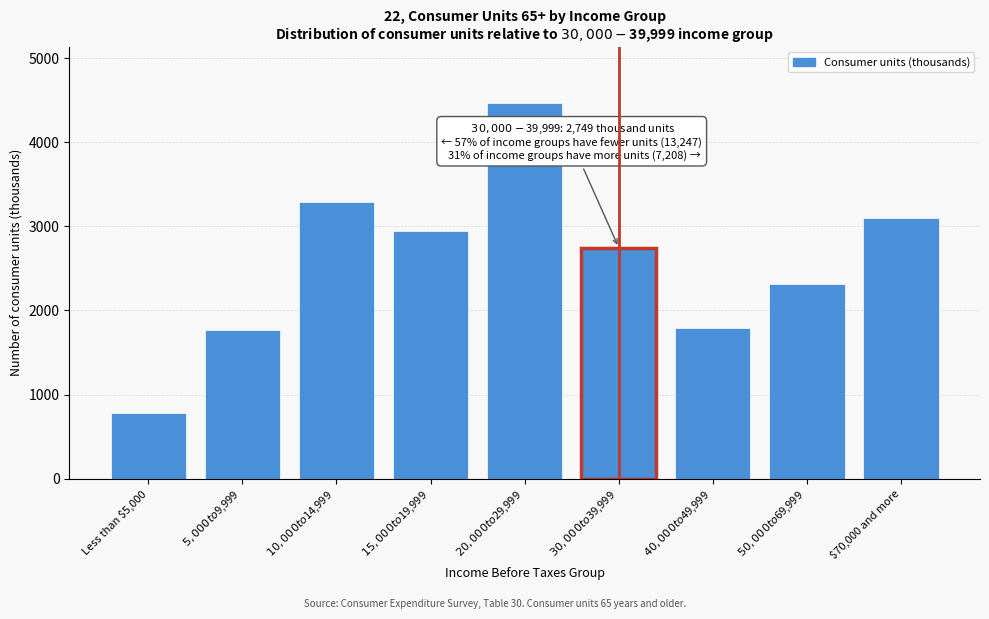

Reading left to right, list all the values displayed in this chart.

775	1767	3287	2951	4467	2749	1796	2311	3101